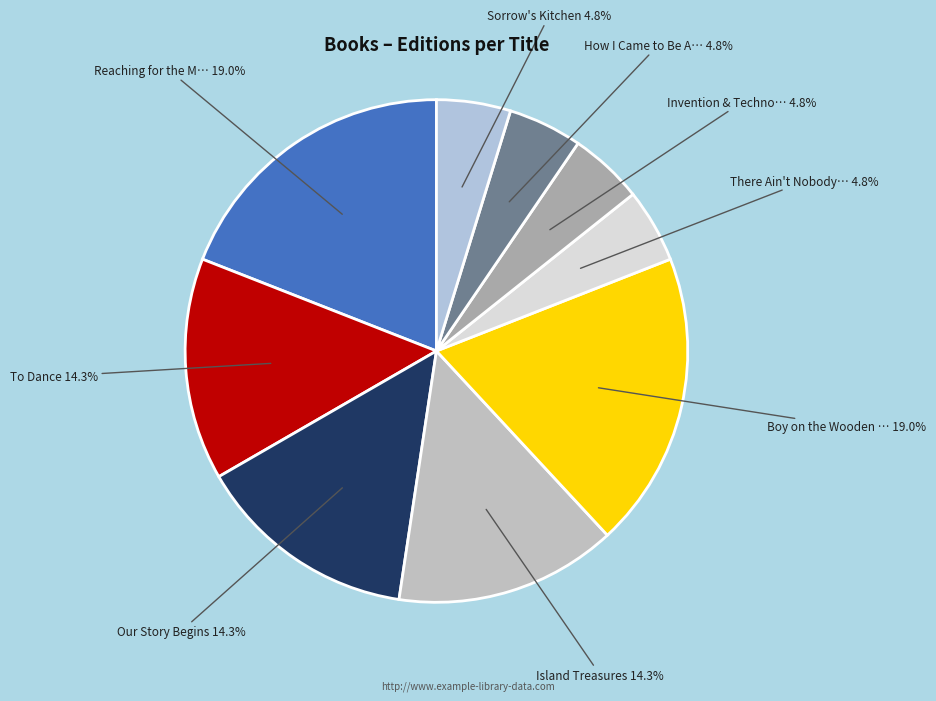

Count the number of slices in the pie.

9